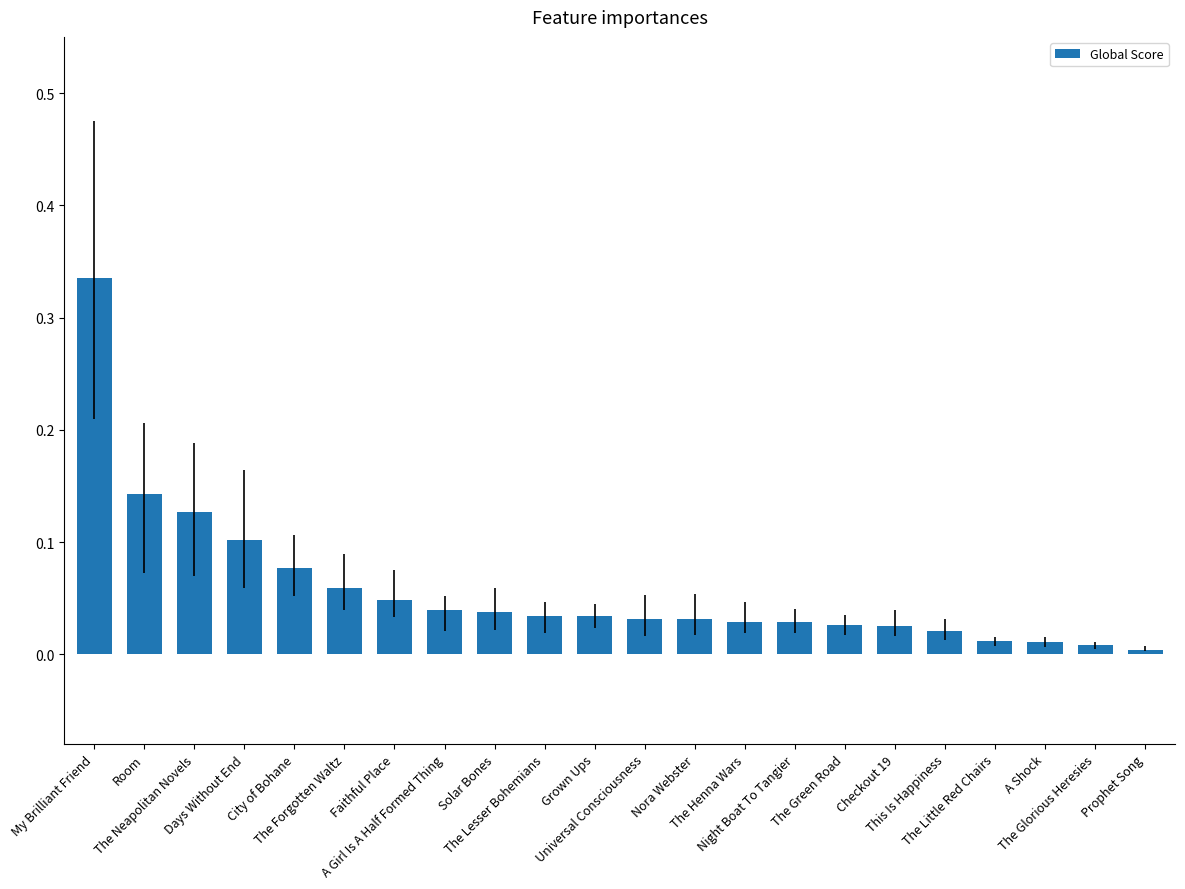

What is the sum of all values?

1.3